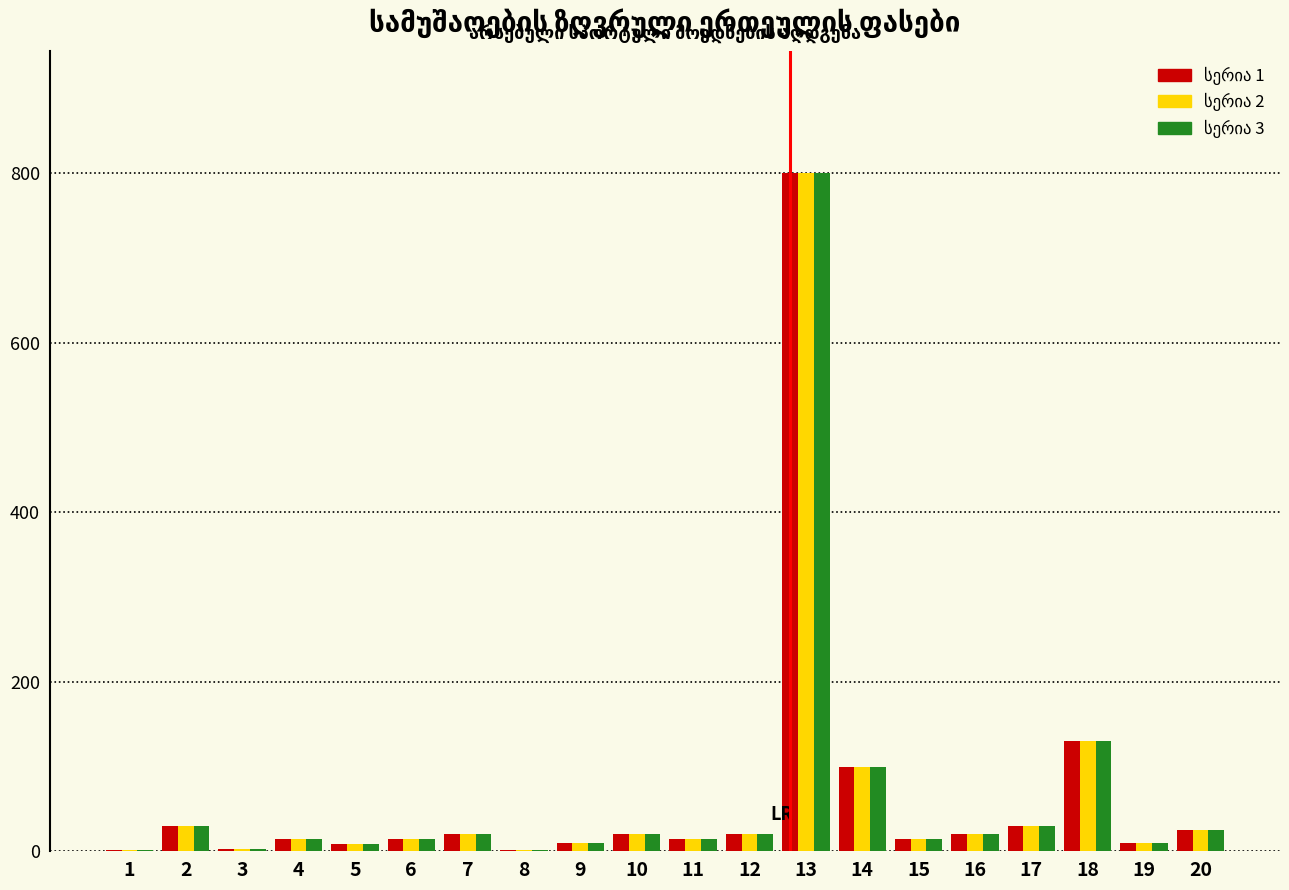

What is the maximum value shown in the chart?

800